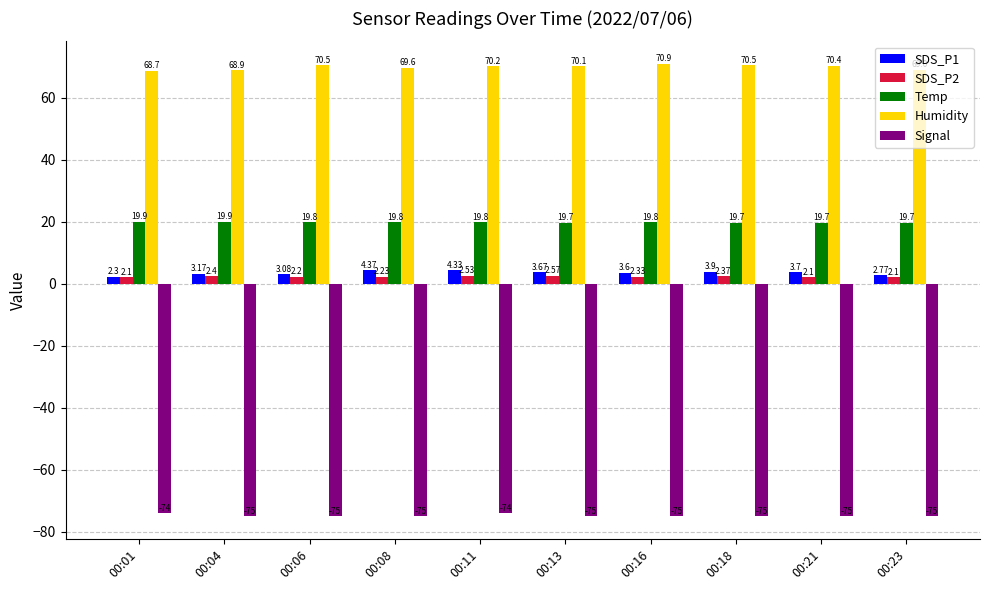

At 00:21, list the series in order from smallest to largest.

Signal, SDS_P2, SDS_P1, Temp, Humidity